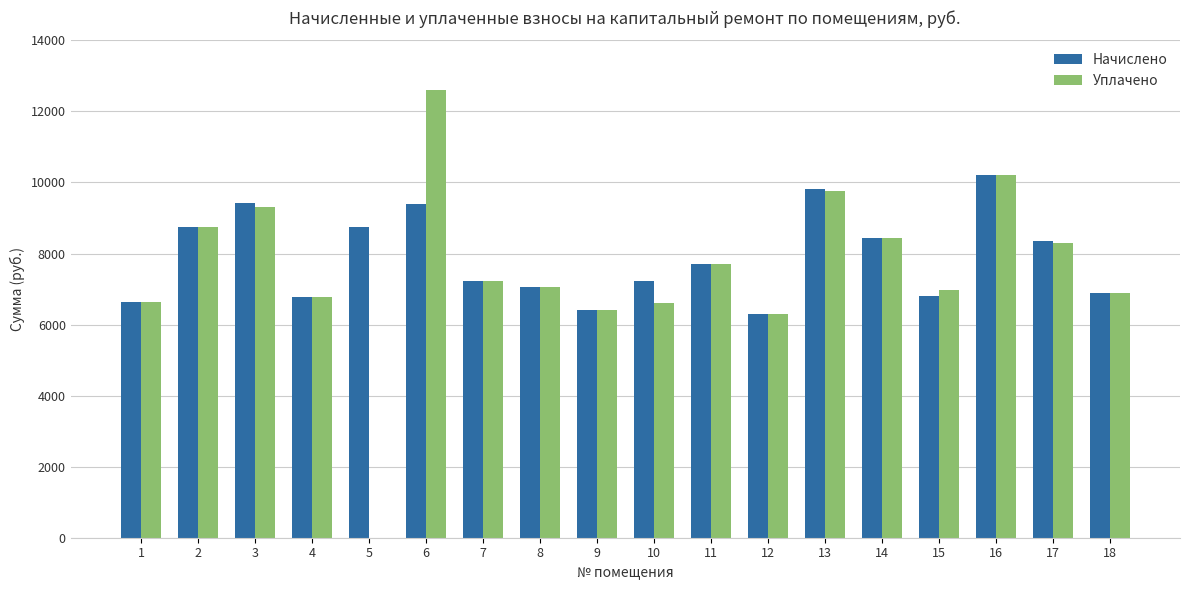

What is the total value across all series at 8?

14131.2